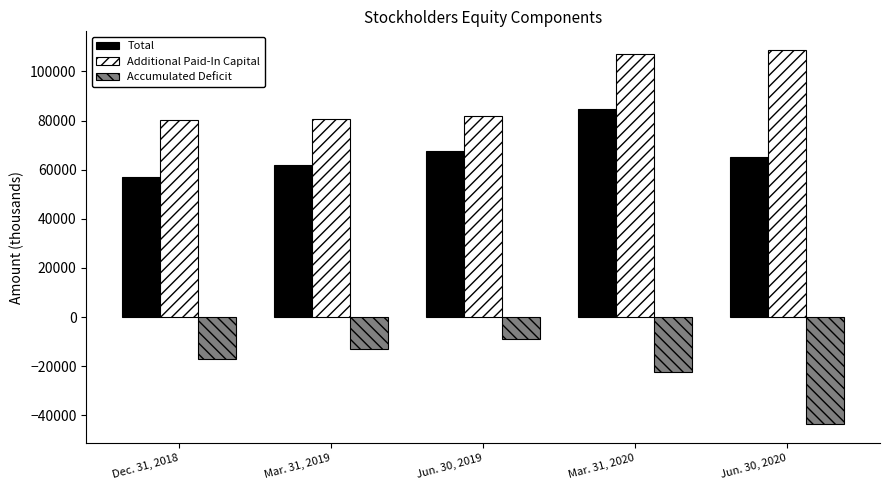

What is the difference between the second highest and second lowest values in the Total series?

5745